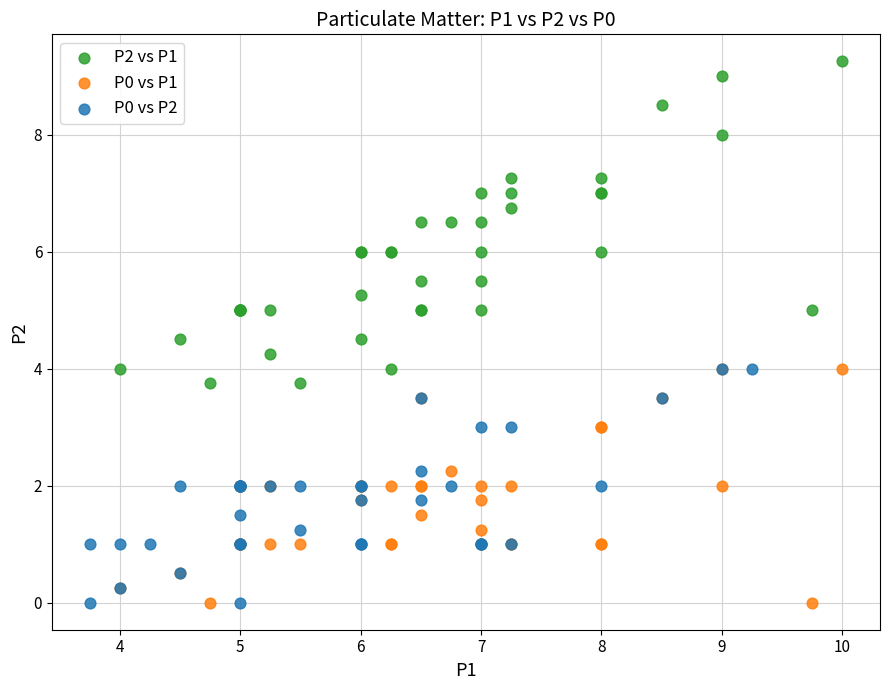

Which series reaches the maximum Y coordinate?

P2 vs P1